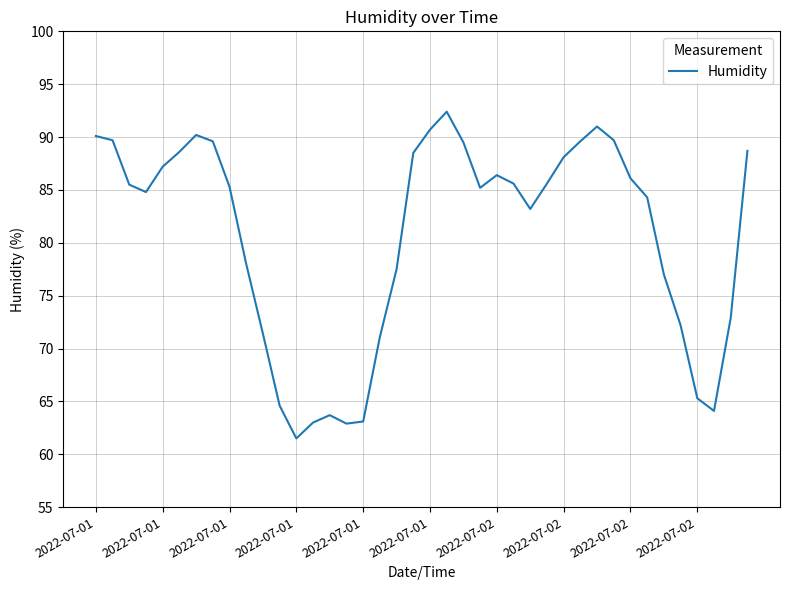

What is the difference between the maximum and minimum values?

30.9